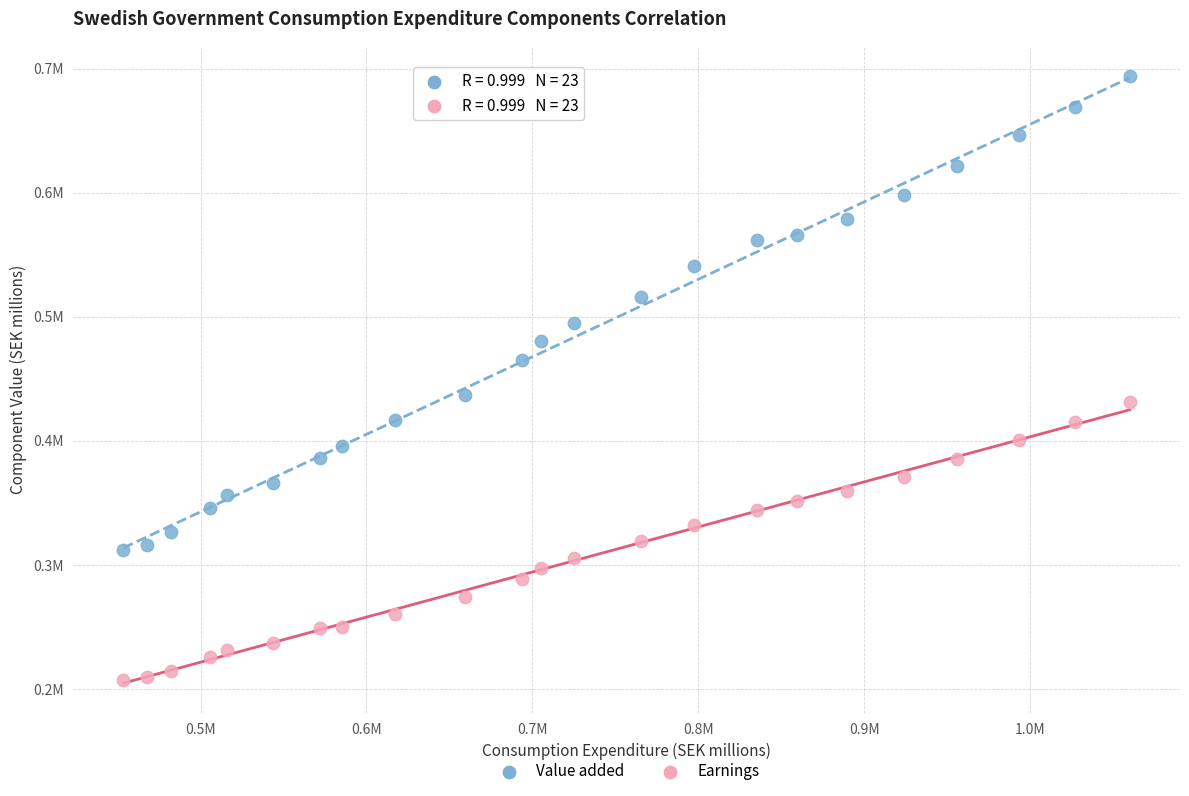

Which series contains the highest Y value?

Value added